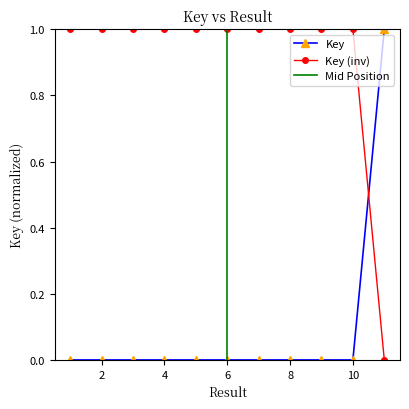

What is the maximum value shown in the chart?

1.0